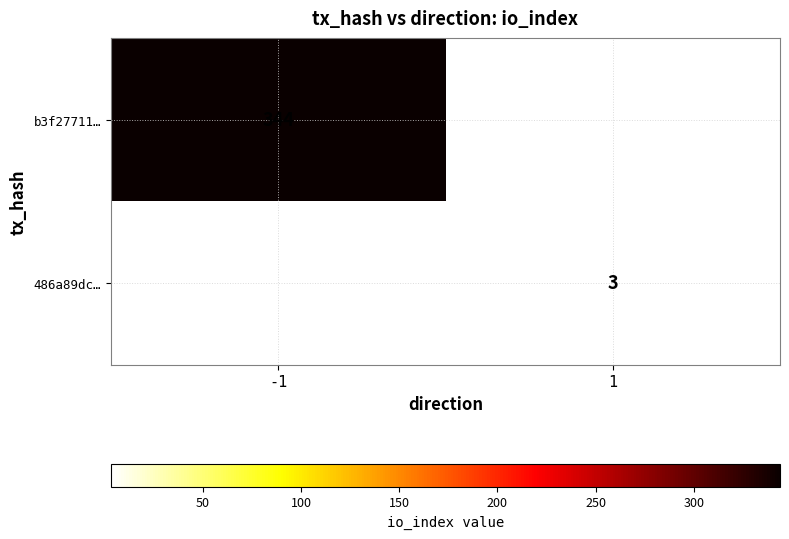

True or false: b3f27711… has a value of 214.2 at -1.

False